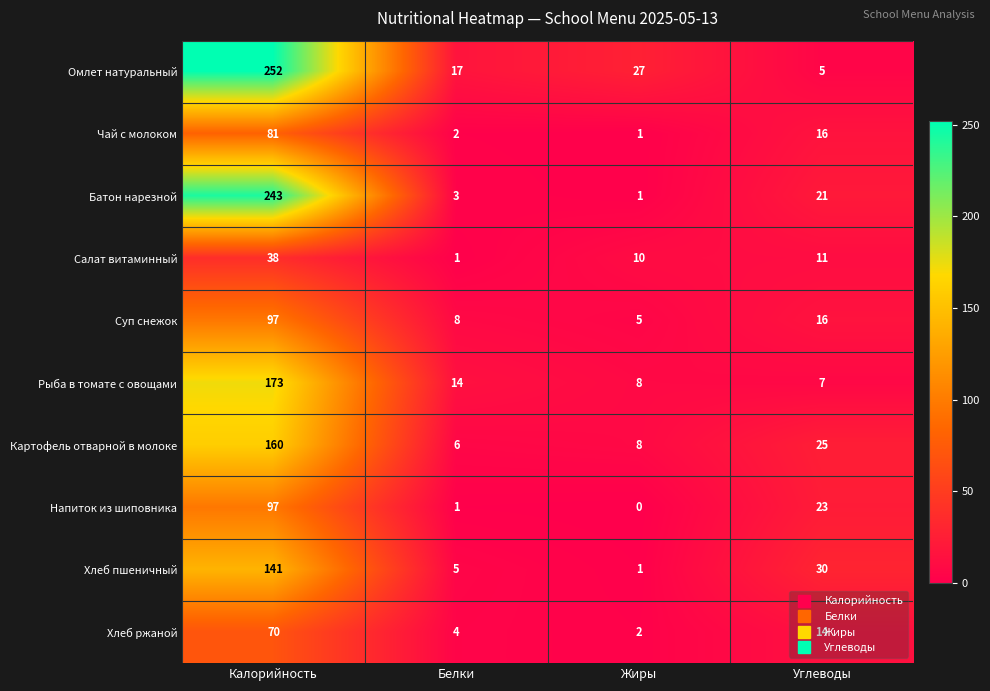

What is the sum of the Чай с молоком values at Калорийность and Углеводы?

97